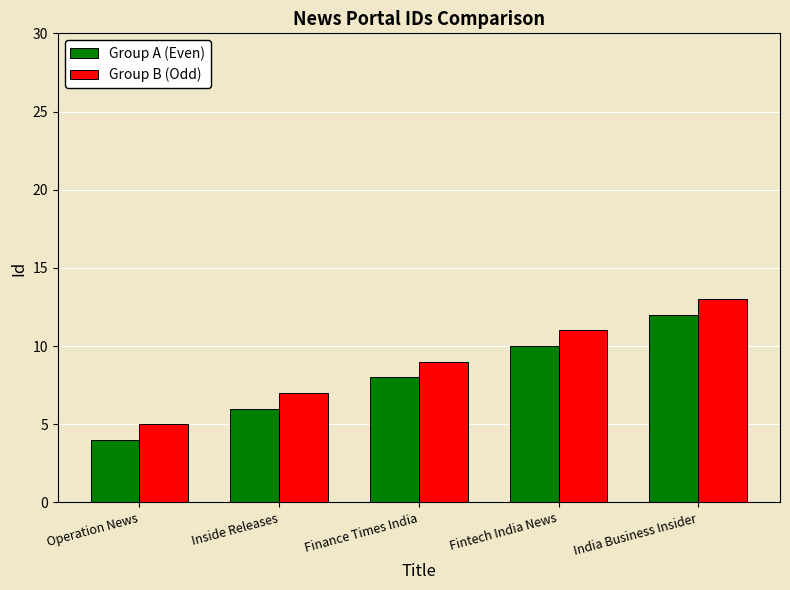

What is the value of the Group A (Even) bar at the 3rd from the left?

8